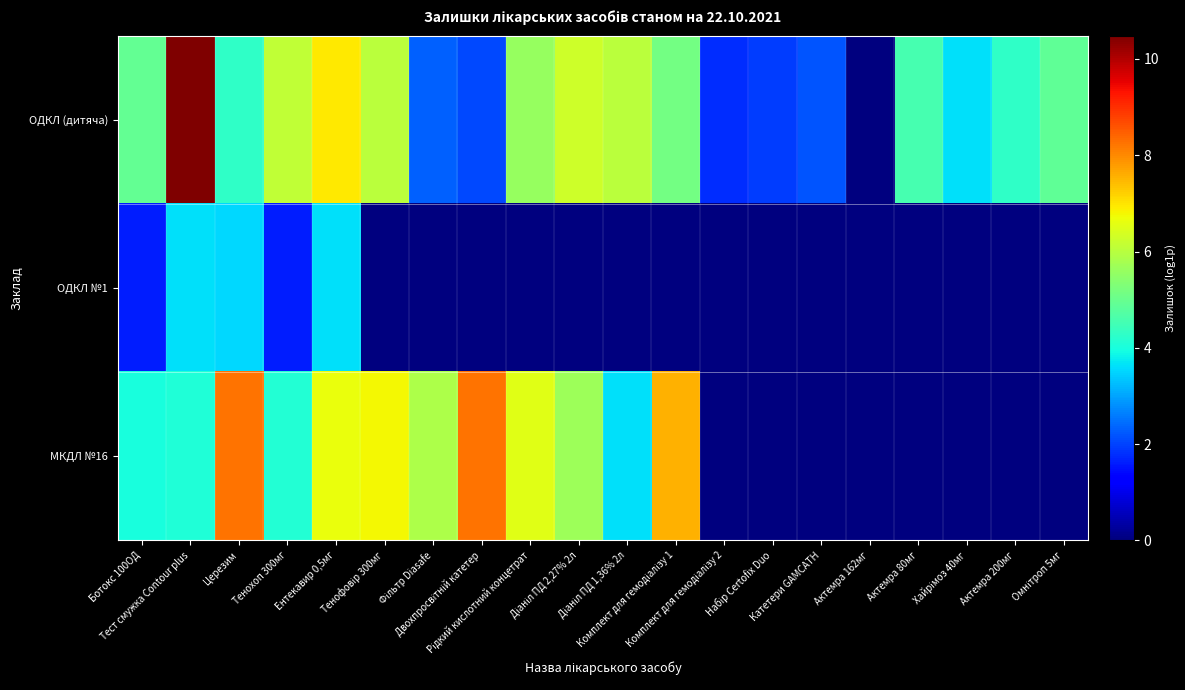

At Актемра 80мг, list the series in order from largest to smallest.

ОДКЛ (дитяча), ОДКЛ №1, МКДЛ №16